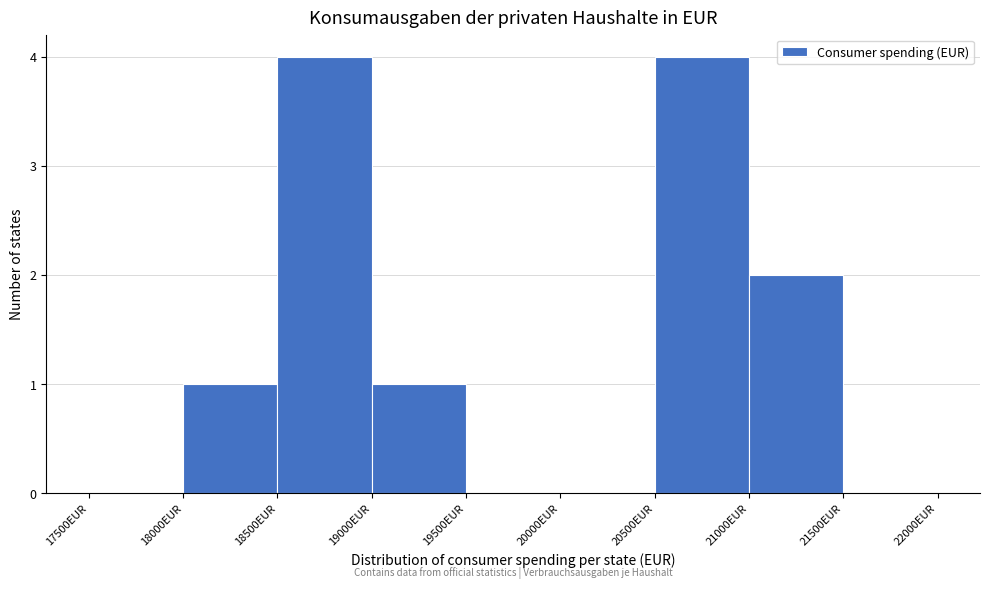

Reading left to right, list every bar in this chart as the range it spans on the x-axis followed by its height. The values are not printed on the chart, so give them approximately, as read against the axis.

17500 to 18000: 0
18000 to 18500: 1
18500 to 19000: 4
19000 to 19500: 1
19500 to 20000: 0
20000 to 20500: 0
20500 to 21000: 4
21000 to 21500: 2
21500 to 22000: 0